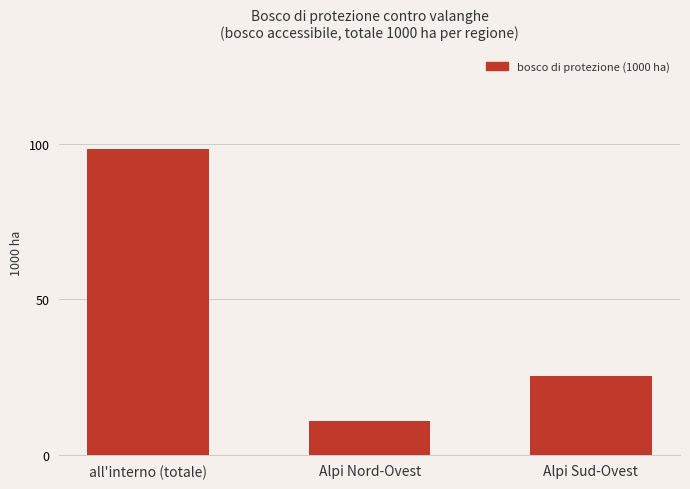

List the labels in order of value, largest first.

all'interno (totale), Alpi Sud-Ovest, Alpi Nord-Ovest